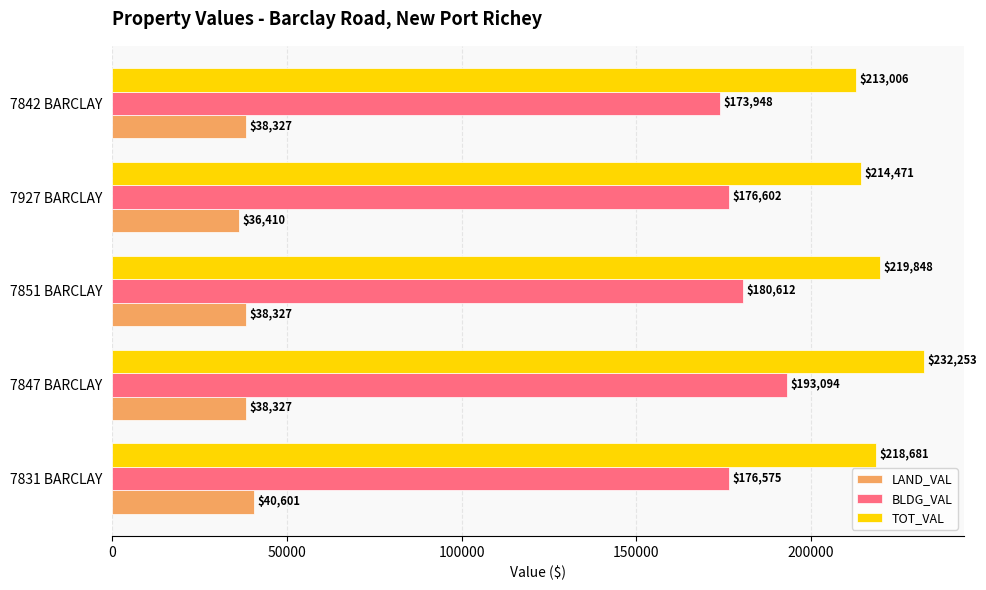

What is the approximate value of TOT_VAL at 7842 BARCLAY, to the nearest 10?

213010